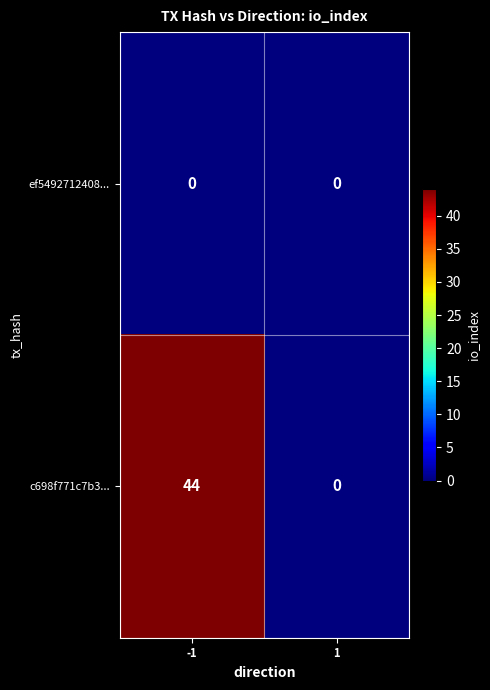

What is the greatest value displayed?

44